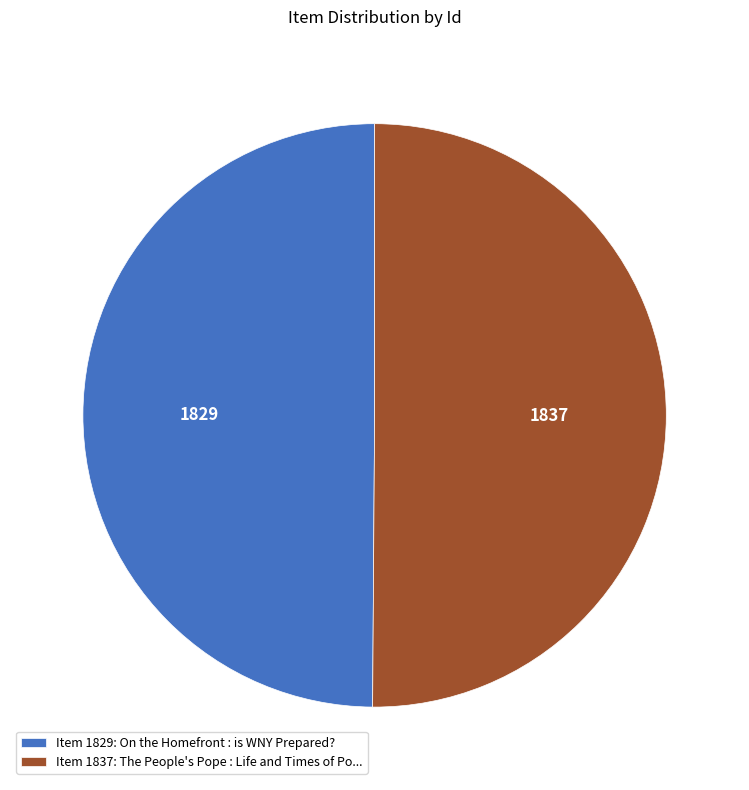

Approximately how many times larger is the value at Item 1837: The People's Pope : Life and Times of Po... compared to Item 1829: On the Homefront : is WNY Prepared??

1.0